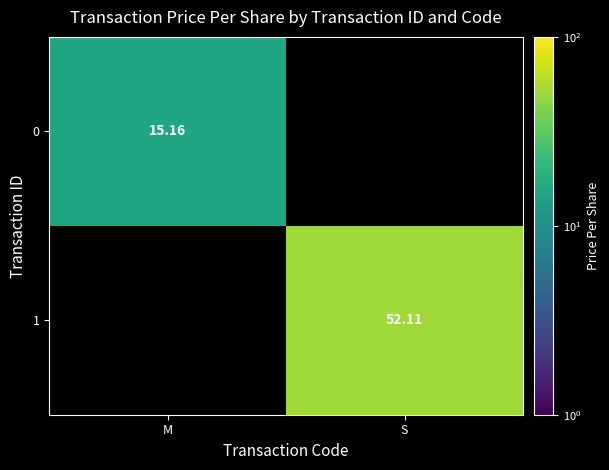

Count the number of categories in the chart.

2